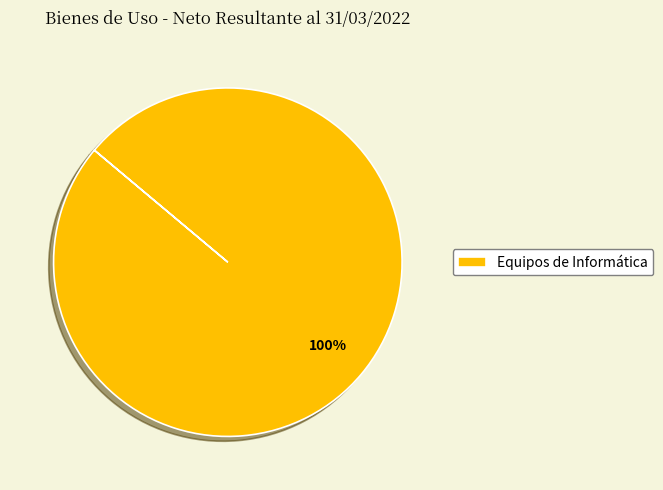

How many slices are in this pie chart?

1